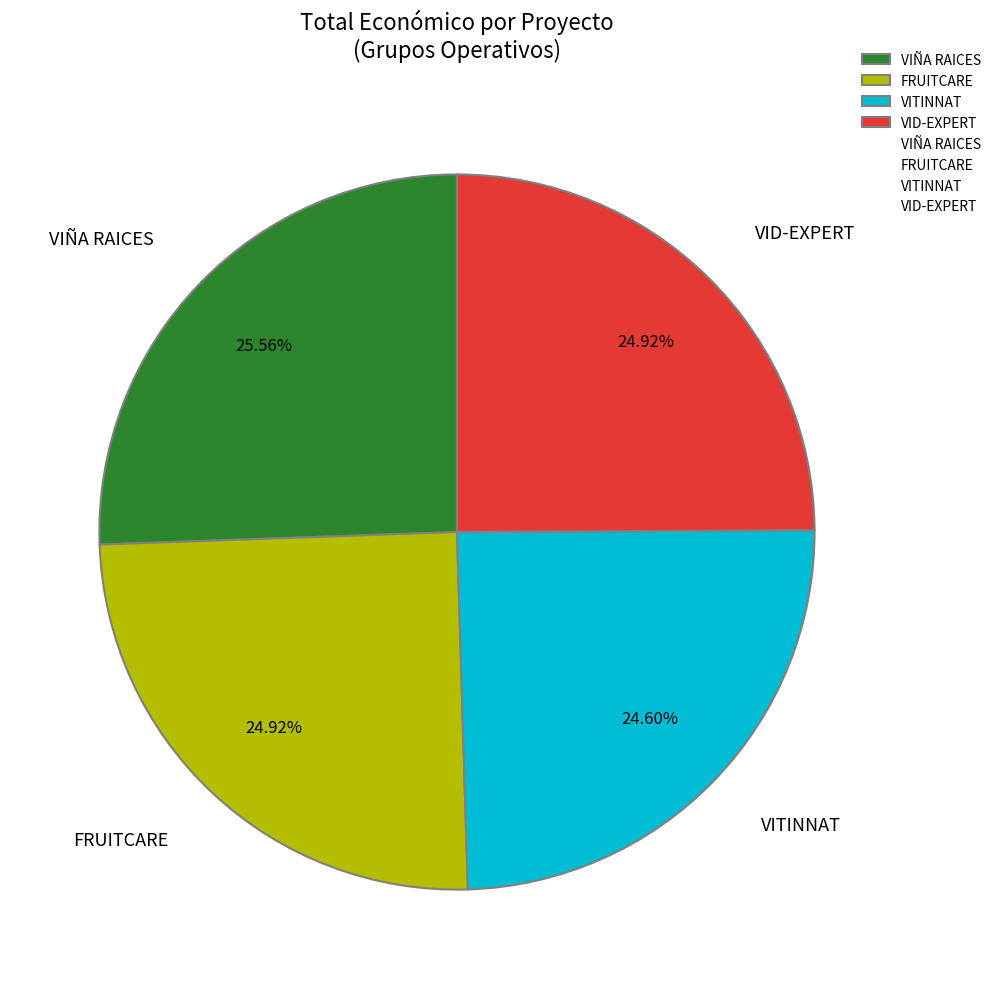

Which category has the biggest portion of the pie?

VIÑA RAICES